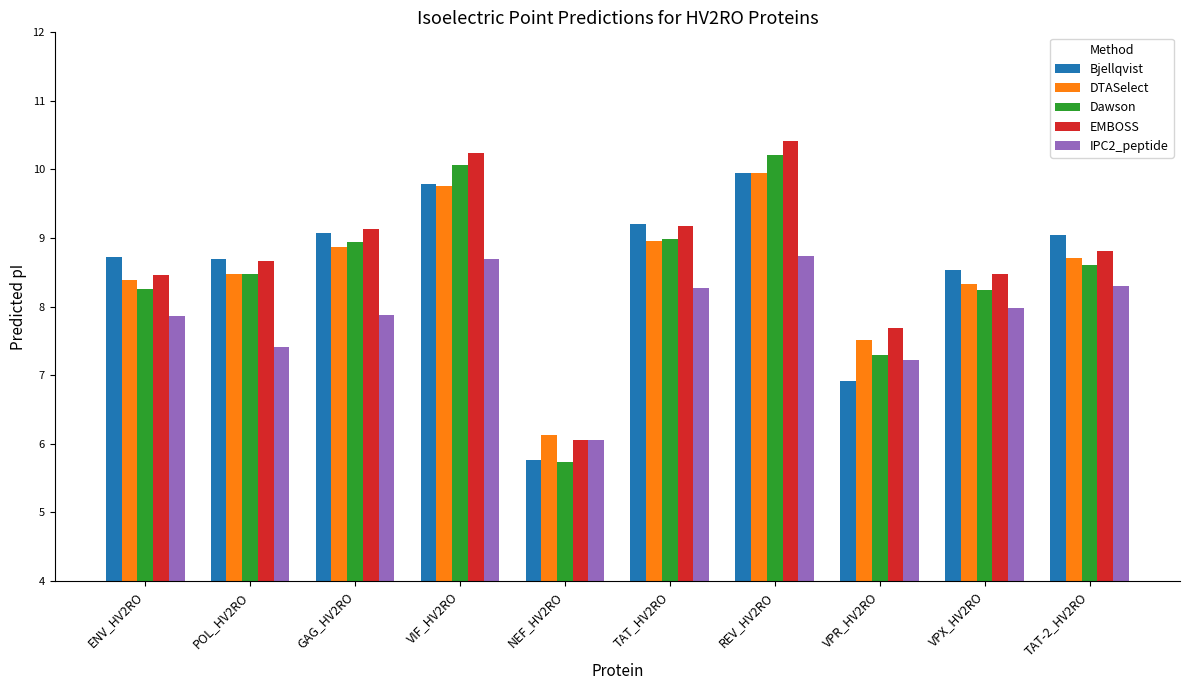

At which label does EMBOSS reach its peak?

REV_HV2RO